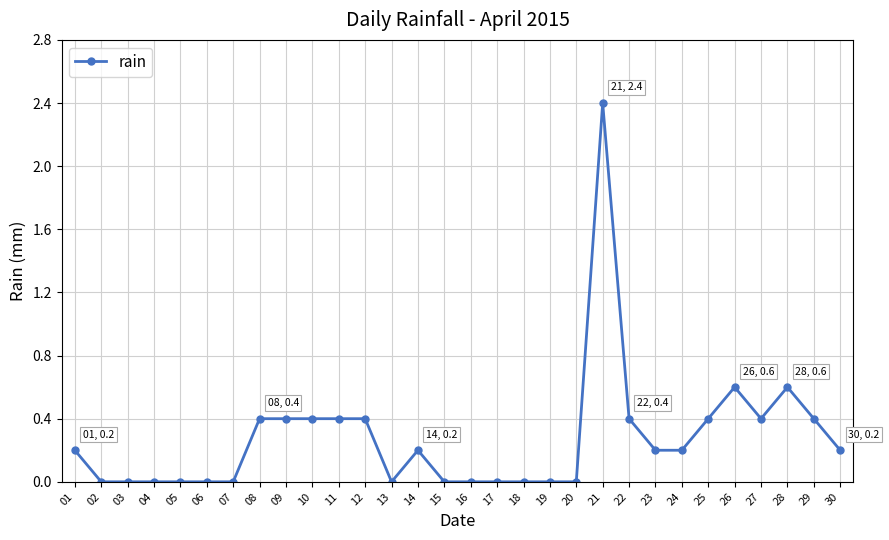

Which category has the highest value across all series?

21